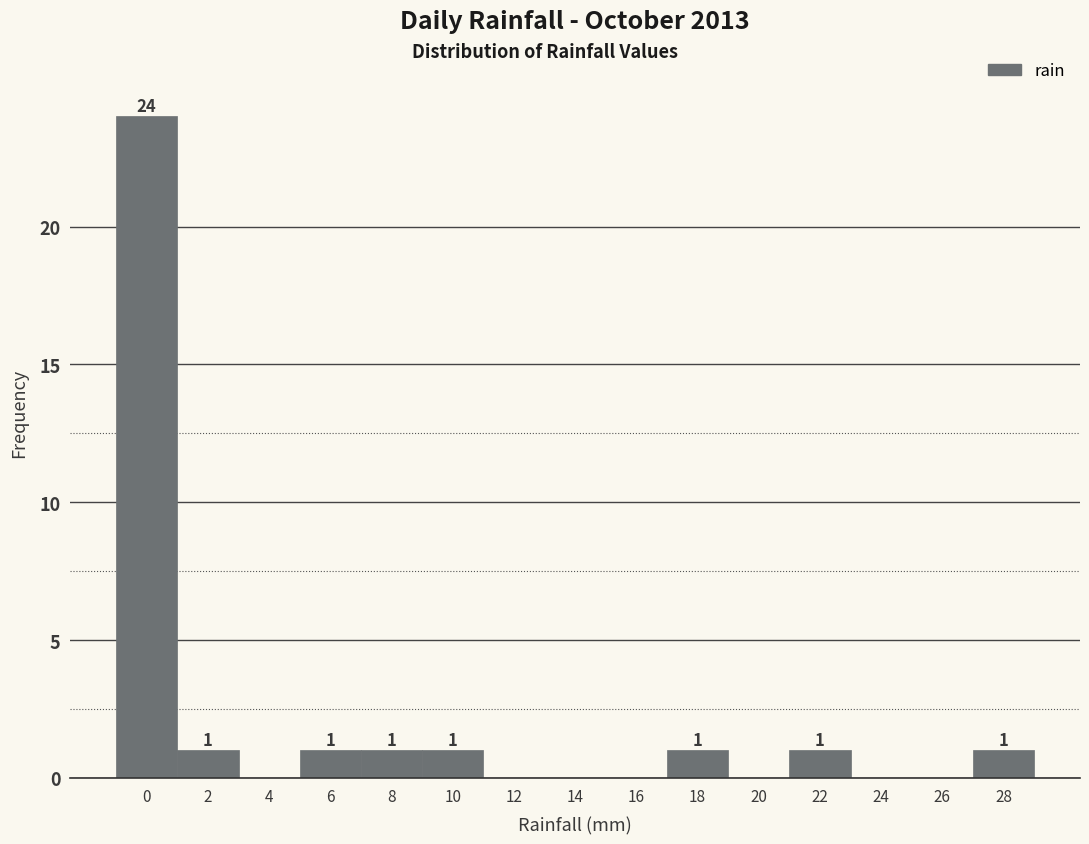

Reading right to left, extract all data points from this chart.

28=1	26=0	24=0	22=1	20=0	18=1	16=0	14=0	12=0	10=1	8=1	6=1	4=0	2=1	0=24